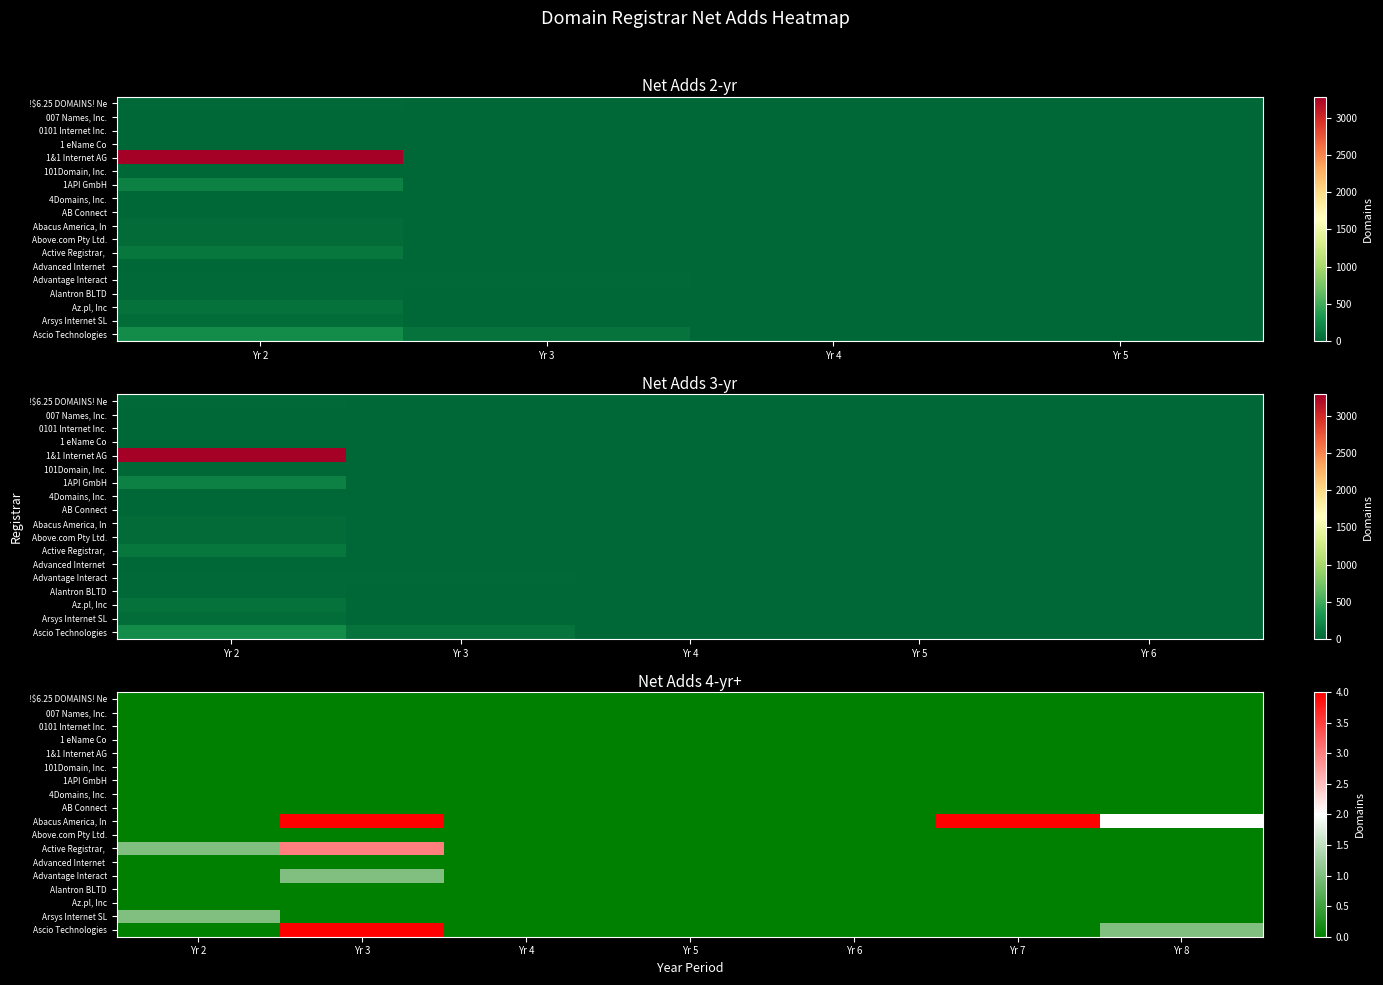

How many data points in Ascio Technologies are above 0?

2